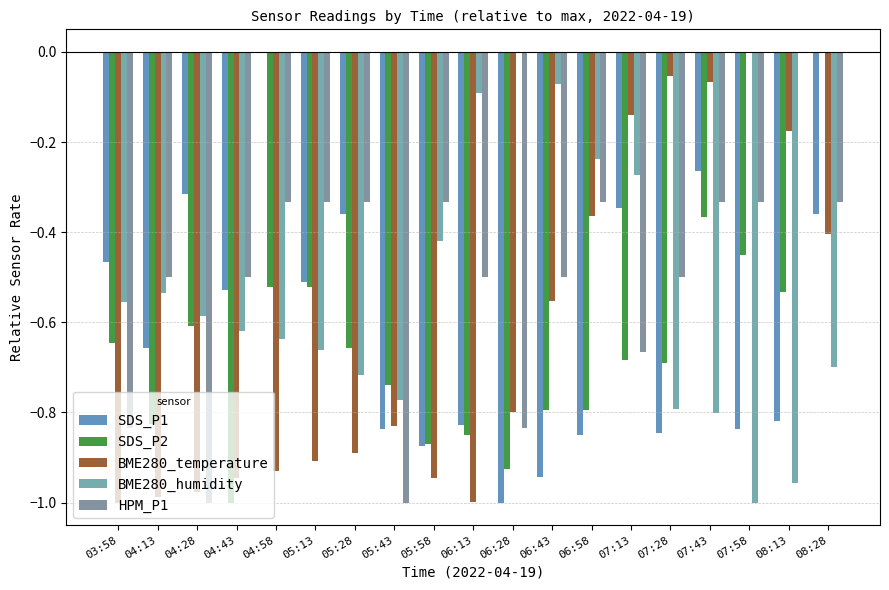

How many groups of bars are there?

19